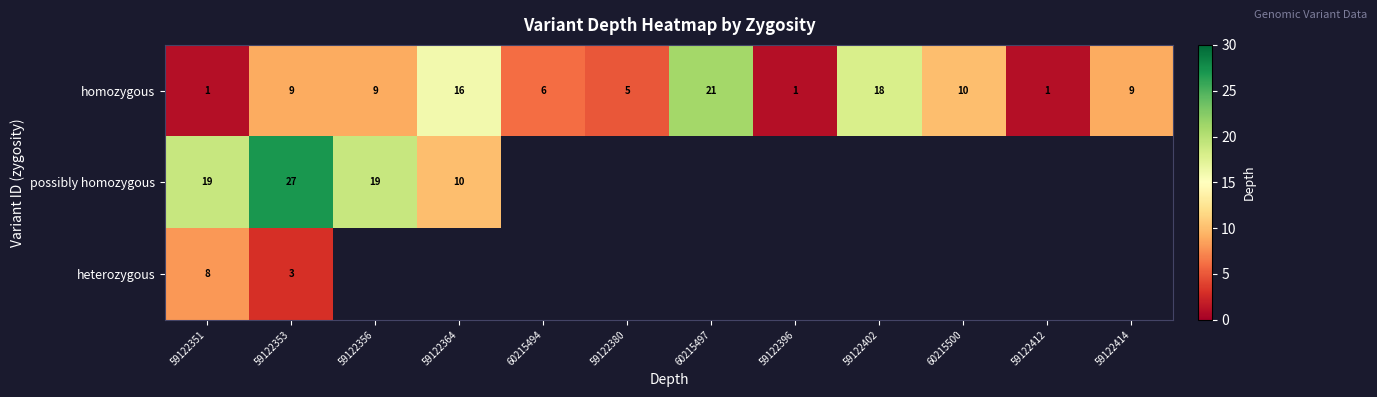

Which category has the highest value in the homozygous series?

60215497